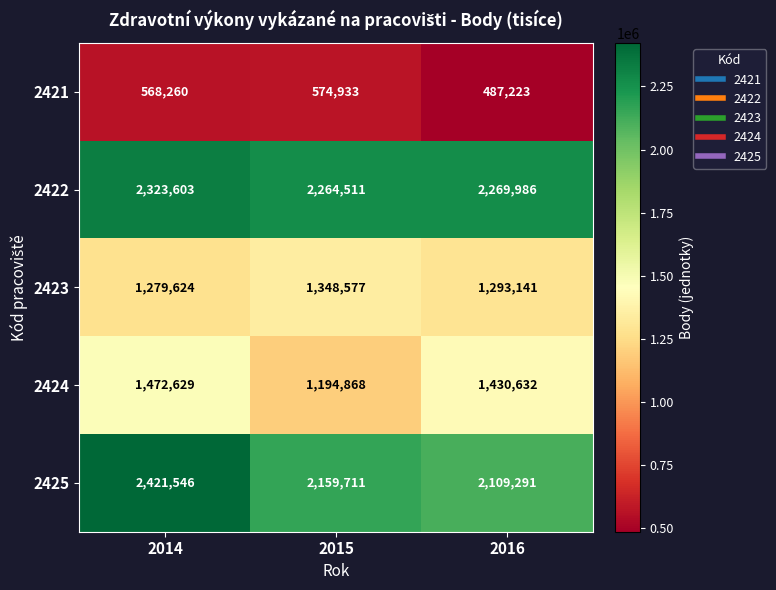

At how many categories does at least one series exceed 2228449?

3